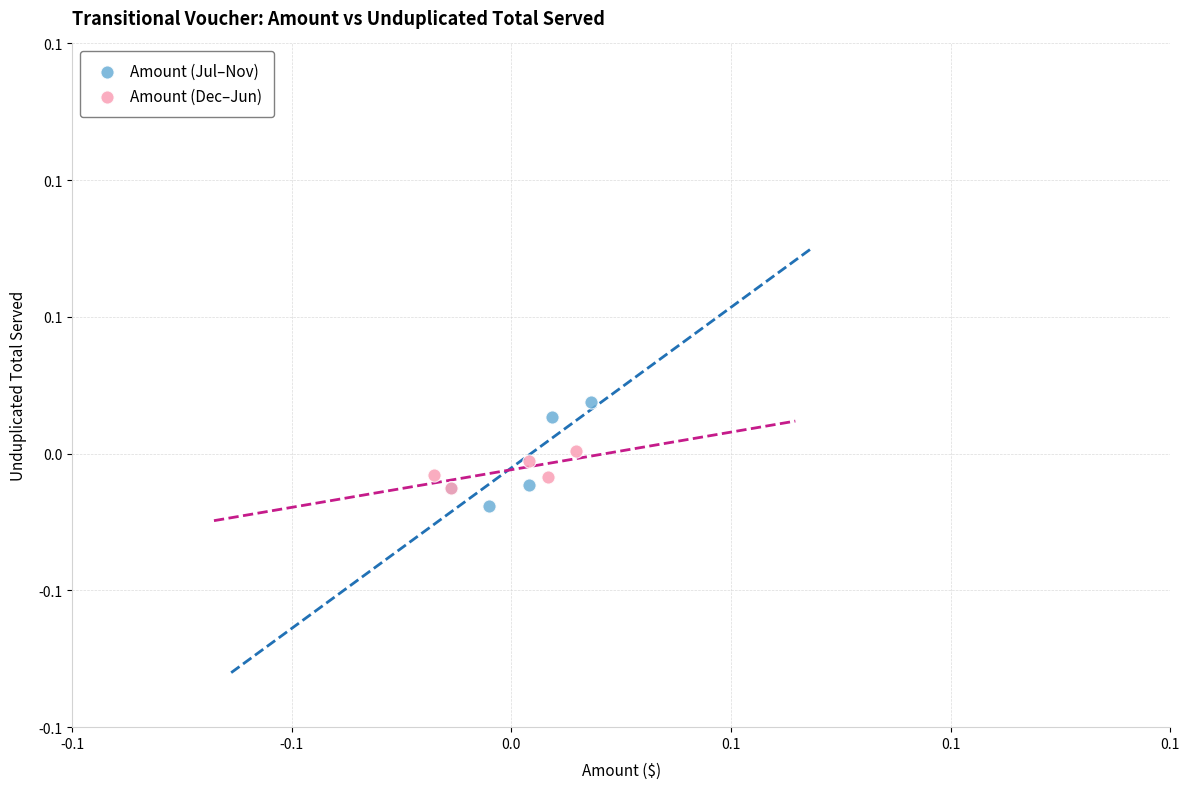

Which series reaches the maximum Y coordinate?

Amount (Jul–Nov)